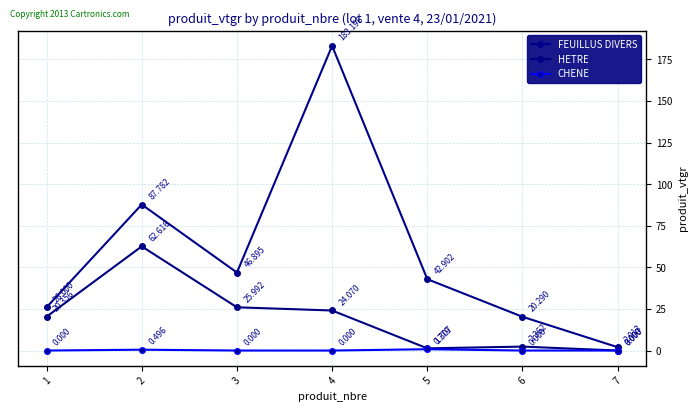

List the labels in order of FEUILLUS DIVERS value, largest first.

4, 2, 3, 5, 1, 6, 7